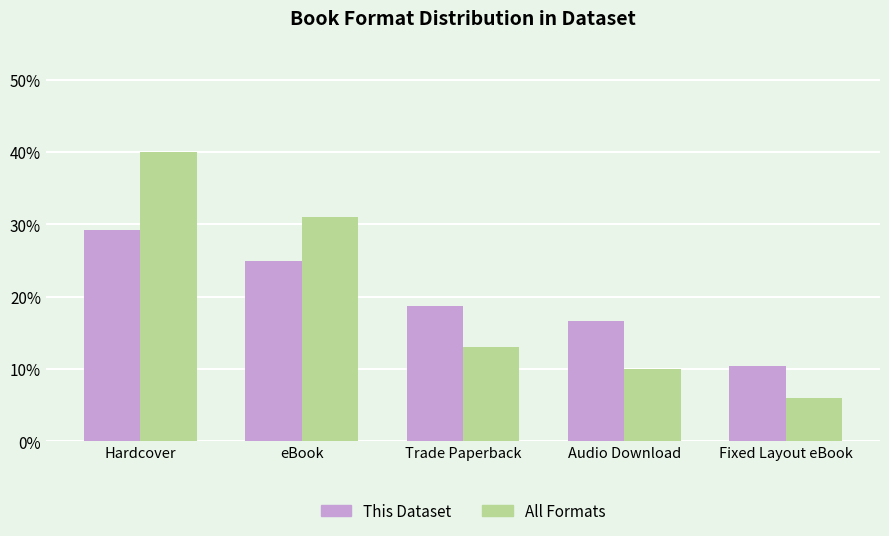

Reading left to right, what are all the values shown in this chart?

This Dataset: Hardcover=29.2	eBook=25.0	Trade Paperback=18.8	Audio Download=16.7	Fixed Layout eBook=10.4
All Formats: Hardcover=40.0	eBook=31.0	Trade Paperback=13.0	Audio Download=10.0	Fixed Layout eBook=6.0